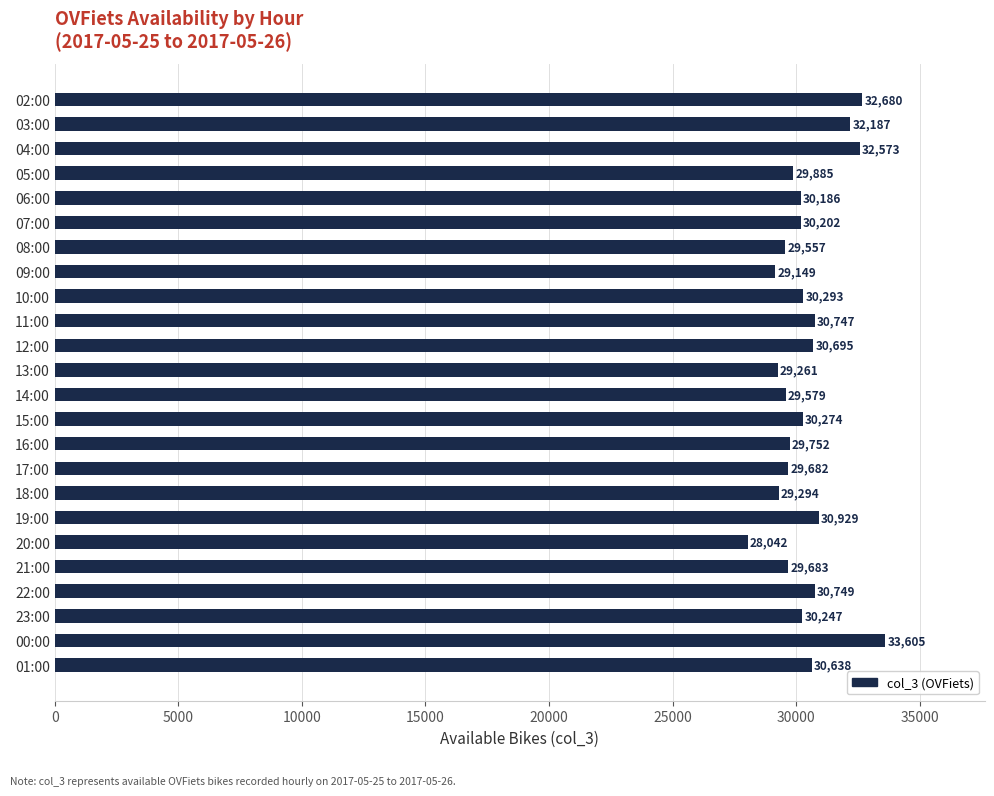

Does the chart contain any negative values?

No